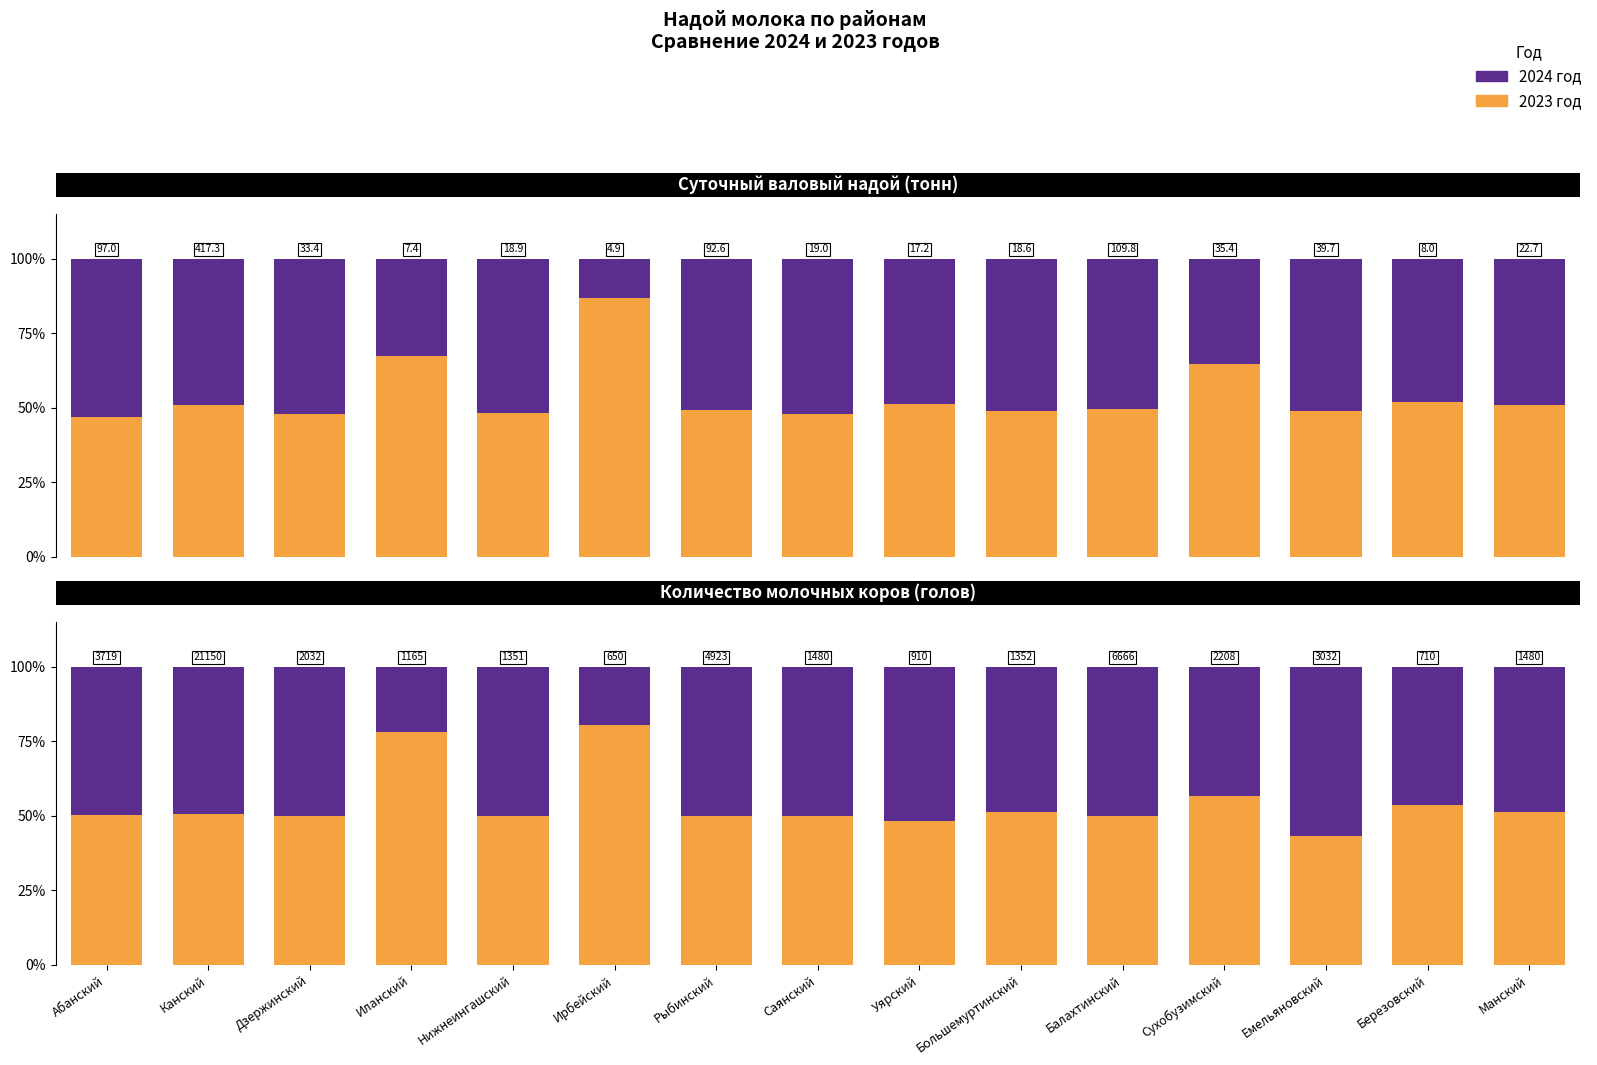

What is the sum of the 2023 год values at Абанский and Балахтинский?

100.2